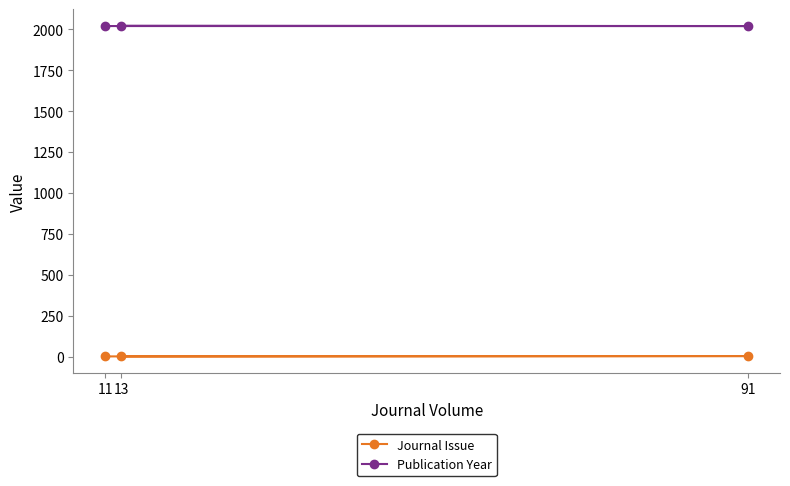

What is the average value of the Journal Issue series?

2